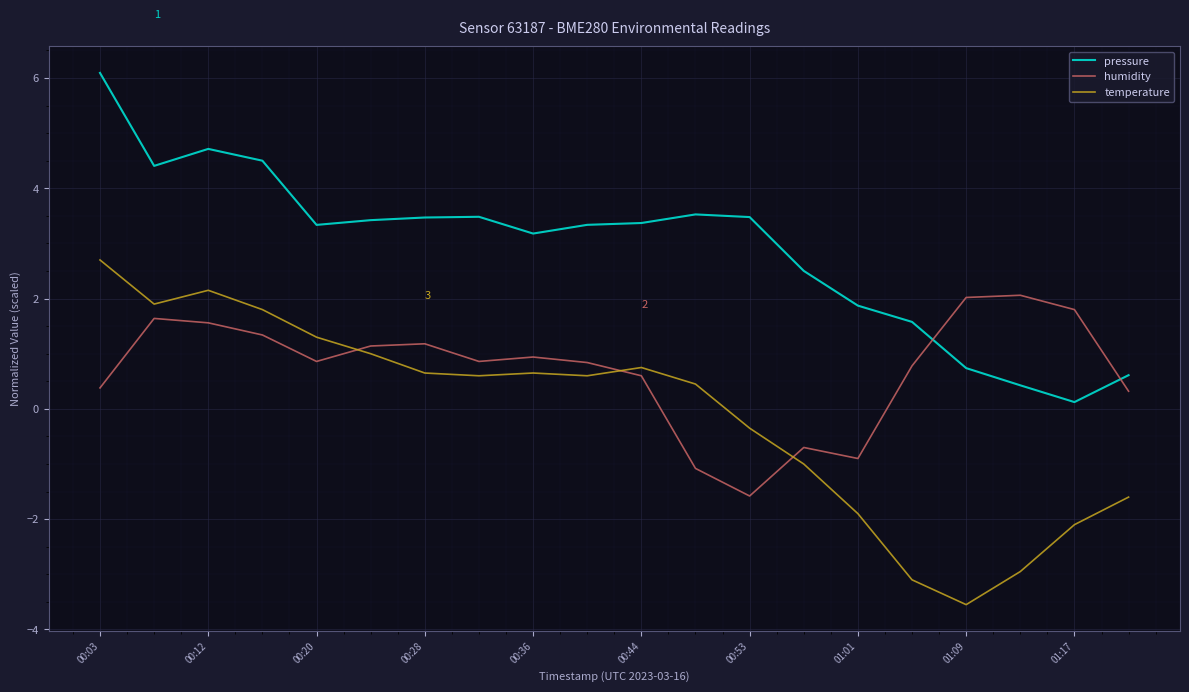

What is the difference between the maximum and minimum values in the humidity series?

3.6